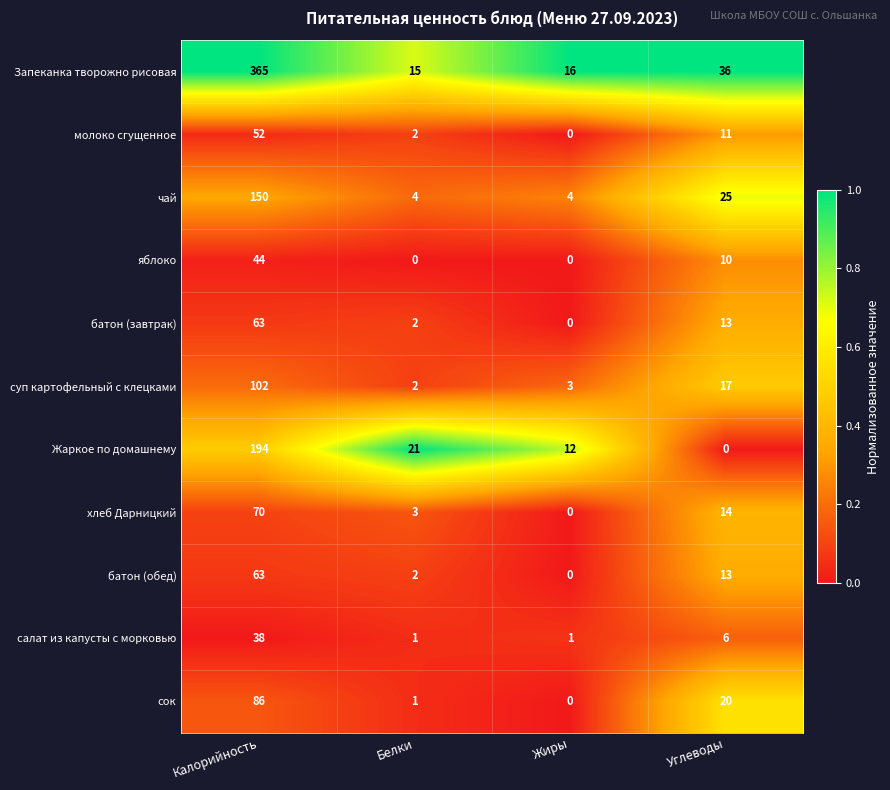

List the labels in order of суп картофельный с клецками value, largest first.

Калорийность, Углеводы, Жиры, Белки